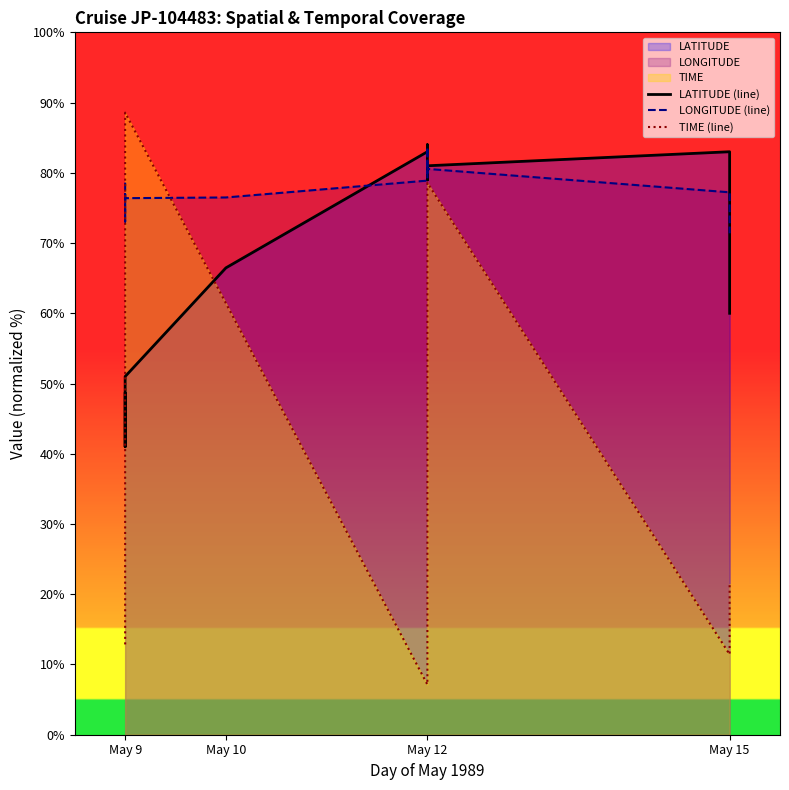

How many values in the LATITUDE (line) series exceed 66?

10